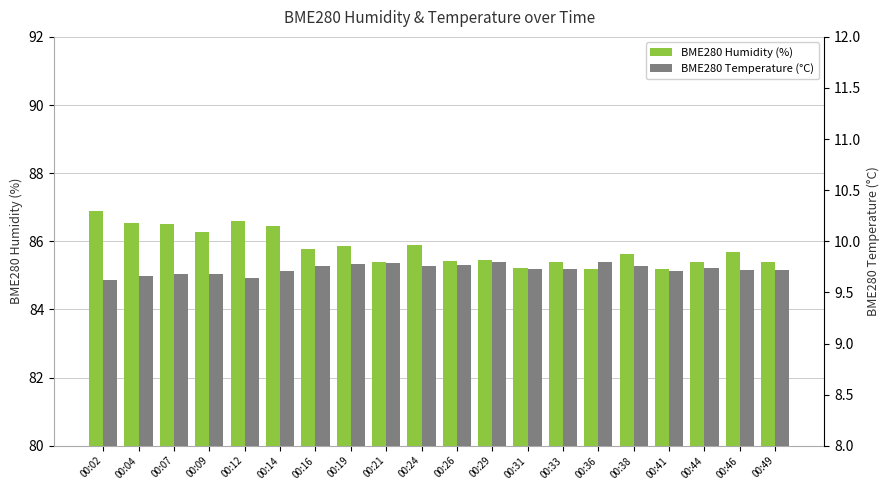

Which series has the largest range (max minus min)?

BME280 Humidity (%)